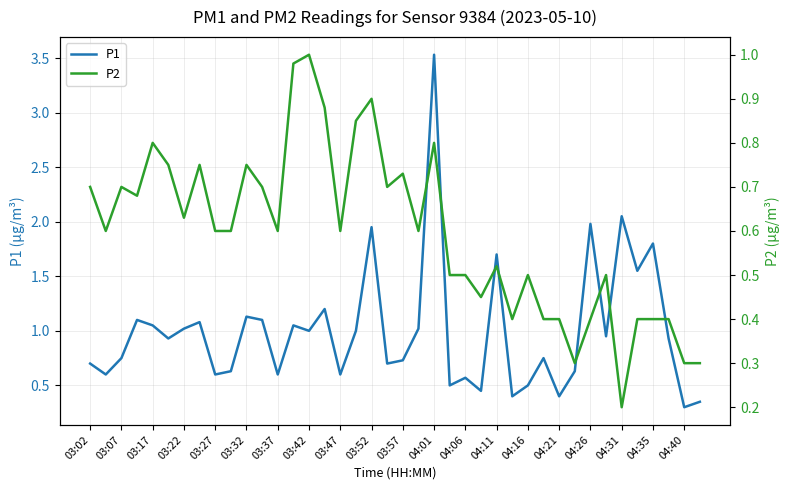

What is the sum of all P1 values?

39.9